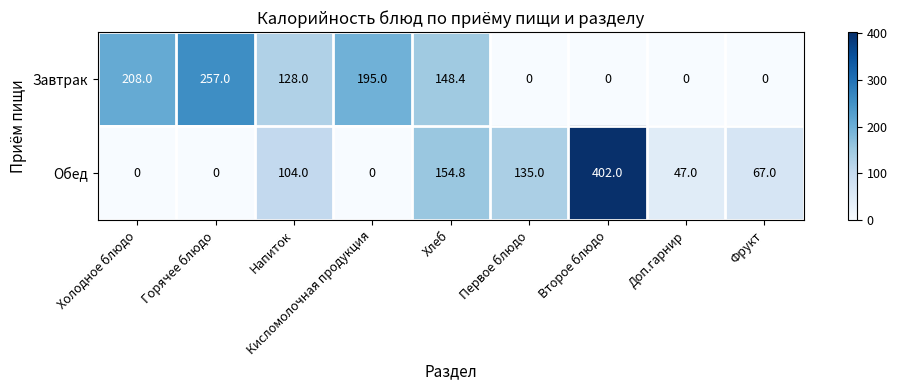

Where does the Обед series first go above 67?

Напиток